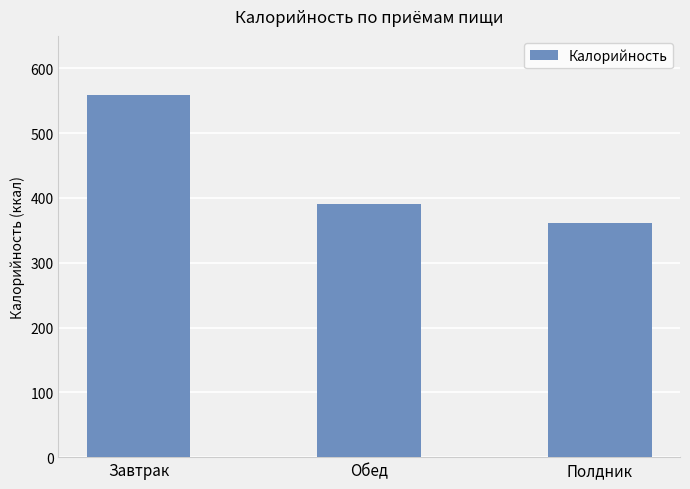

What is the value of the 3rd bar from the left?

360.7